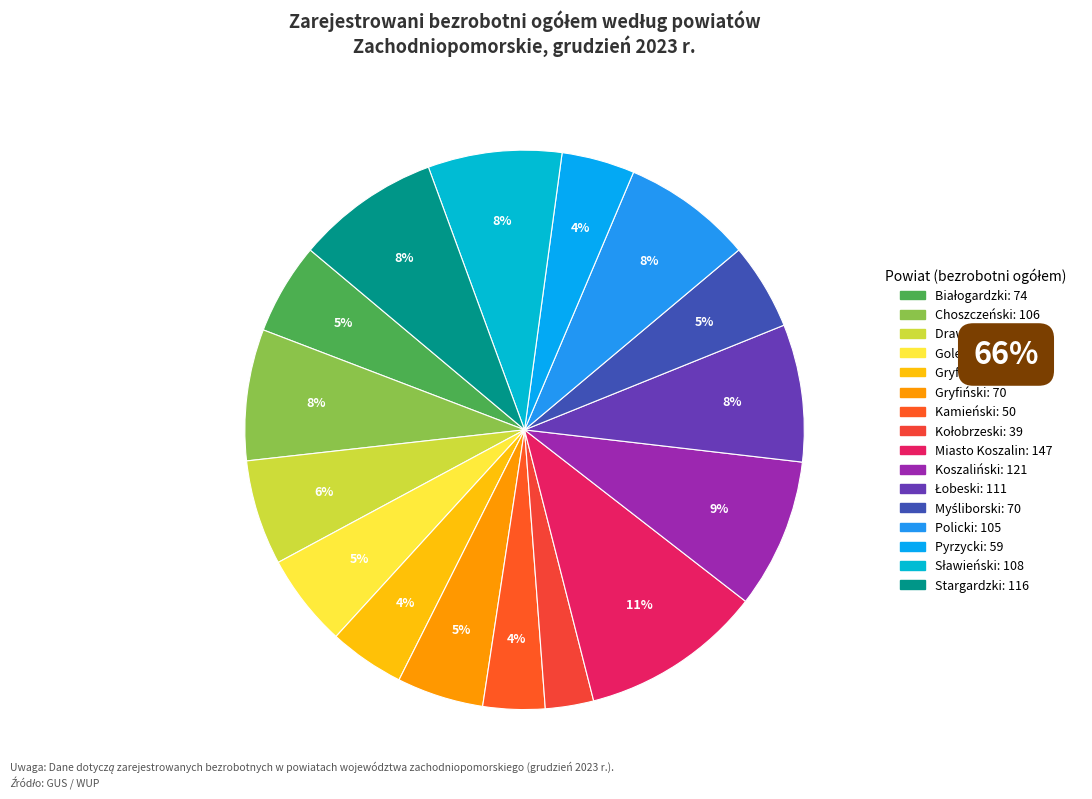

How many slices are in this pie chart?

16